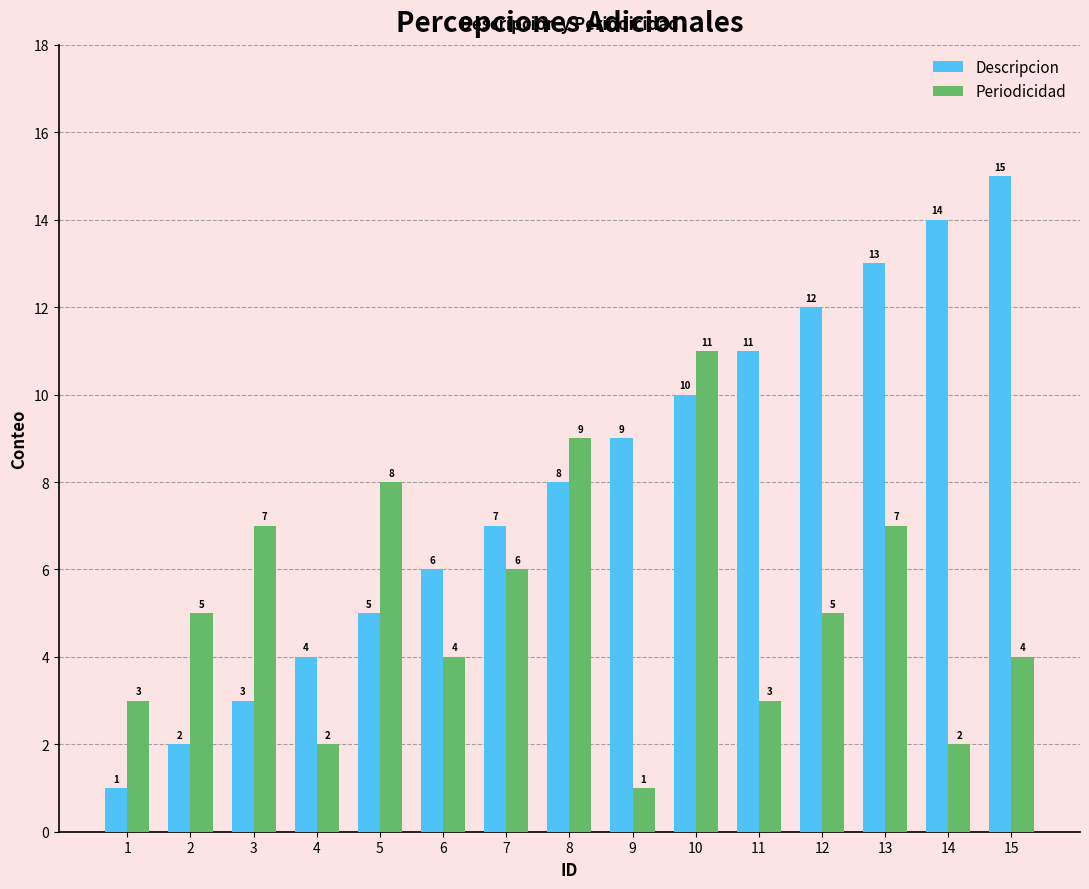

Rank the categories by Descripcion value from highest to lowest.

15, 14, 13, 12, 11, 10, 9, 8, 7, 6, 5, 4, 3, 2, 1